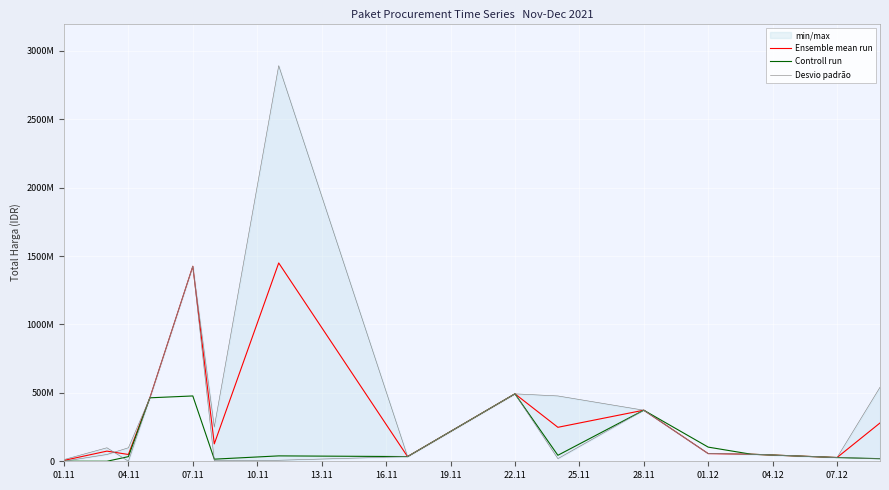

True or false: Ensemble mean run has a value of 16947777 at 07.12.

False